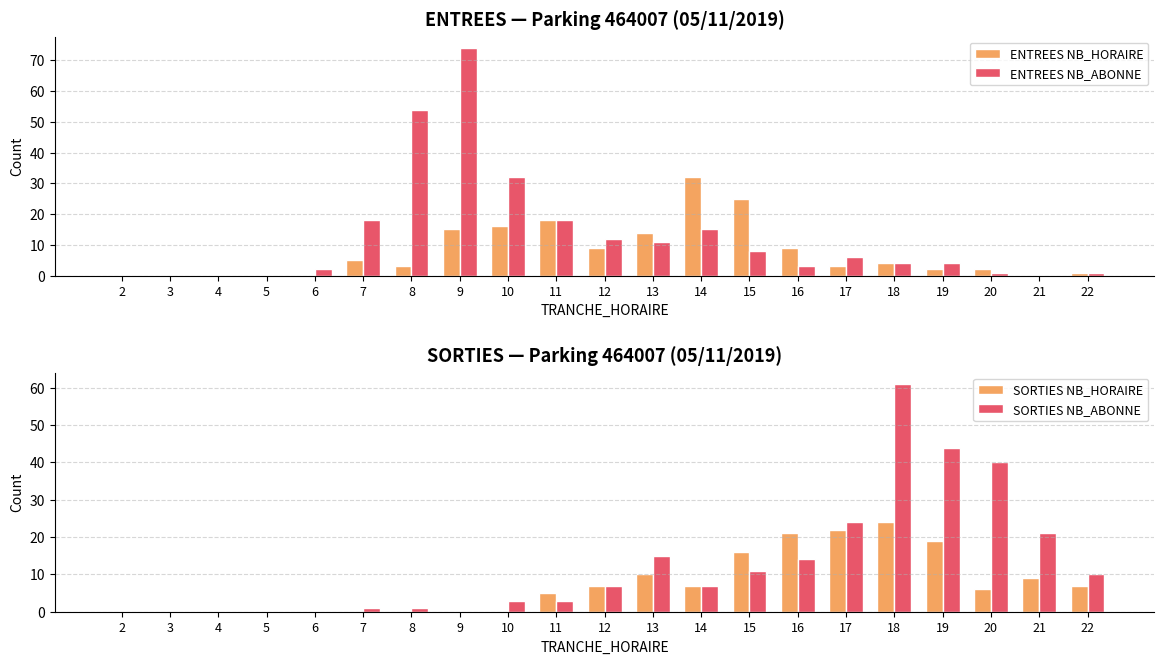

Reading left to right, list all the values displayed in this chart.

ENTREES NB_HORAIRE: 0	0	0	0	0	5	3	15	16	18	9	14	32	25	9	3	4	2	2	0	1
ENTREES NB_ABONNE: 0	0	0	0	2	18	54	74	32	18	12	11	15	8	3	6	4	4	1	0	1
SORTIES NB_HORAIRE: 0	0	0	0	0	0	0	0	0	5	7	10	7	16	21	22	24	19	6	9	7
SORTIES NB_ABONNE: 0	0	0	0	0	1	1	0	3	3	7	15	7	11	14	24	61	44	40	21	10